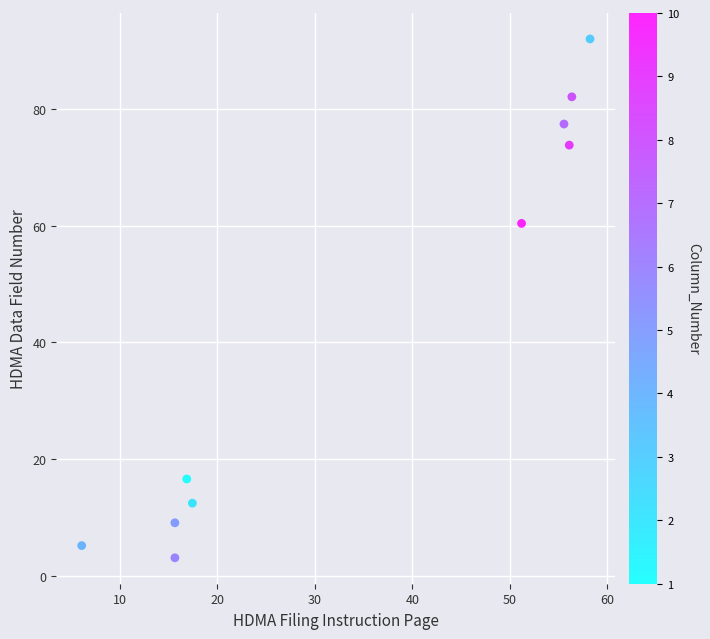

What is the average X value?

34.9